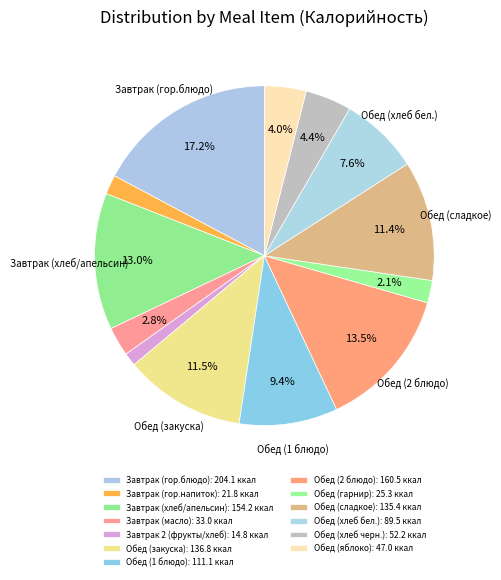

Do Обед (хлеб черн.) and Завтрак (масло) together represent more than half of the pie?

No